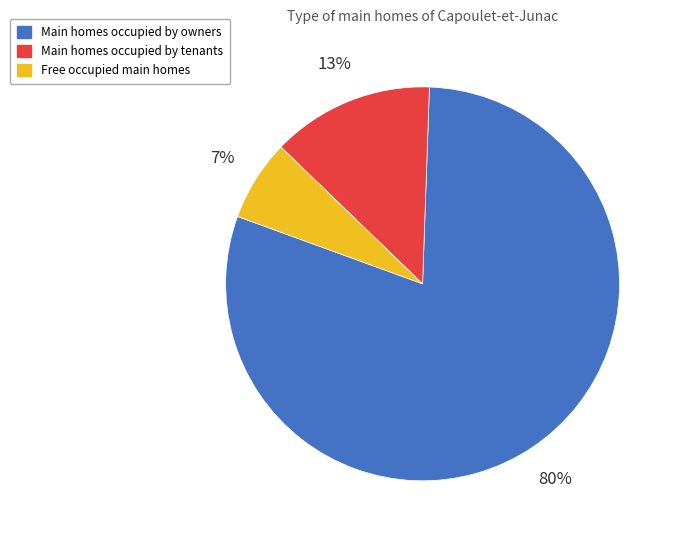

How many slices are in this pie chart?

3